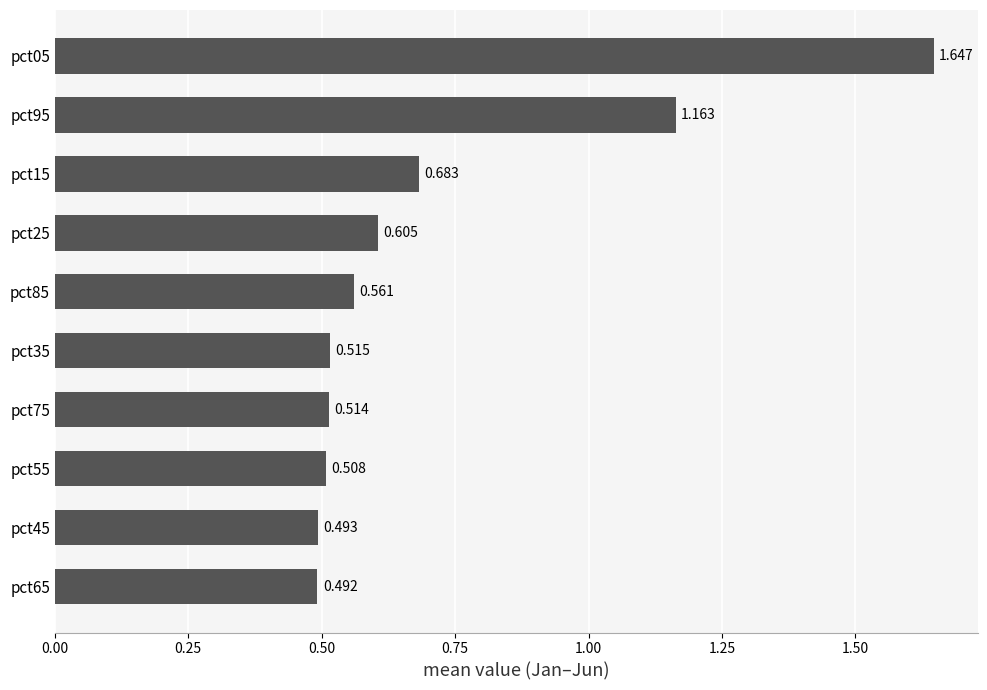

Rank the categories by value from highest to lowest.

pct05, pct95, pct15, pct25, pct85, pct35, pct75, pct55, pct45, pct65